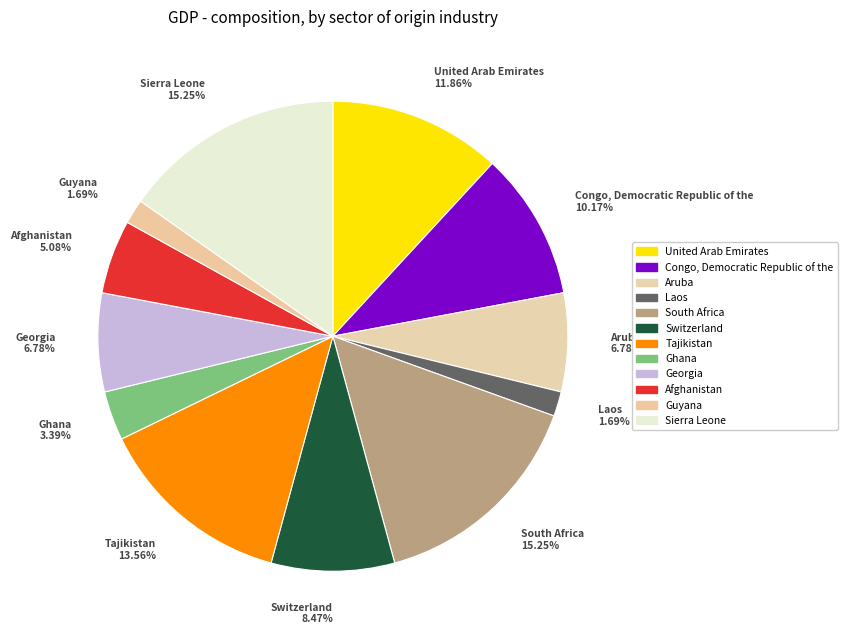

To the nearest percent, what is the difference between the largest and smallest slice percentages?

14%